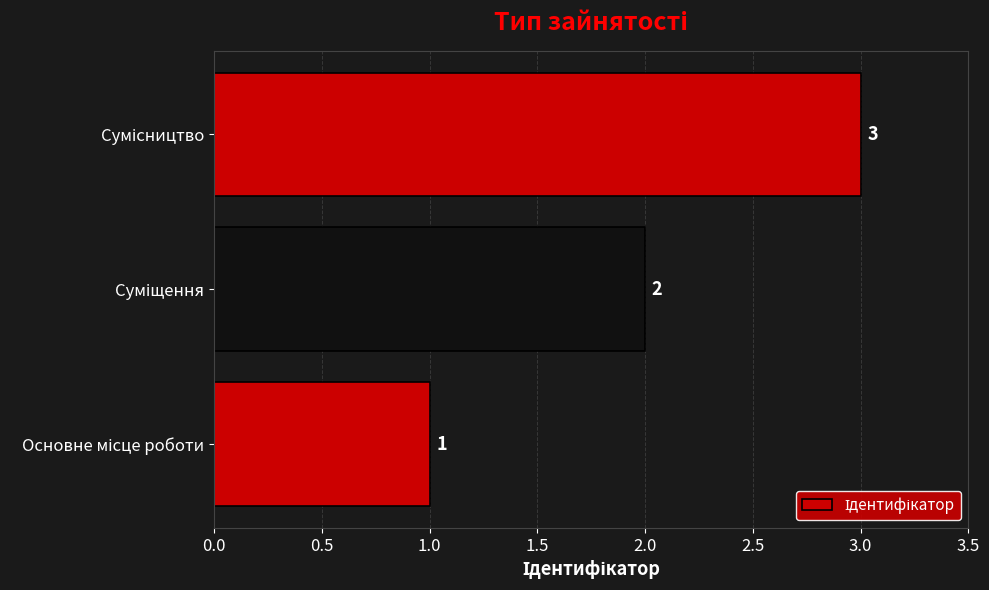

What is the greatest value displayed?

3